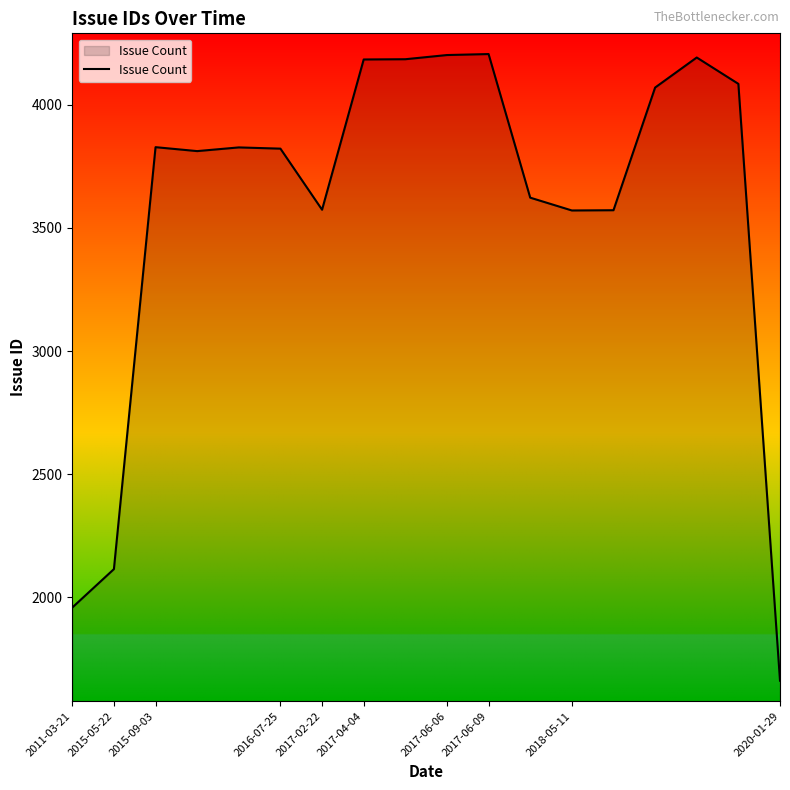

What is the maximum value shown in the chart?

4206